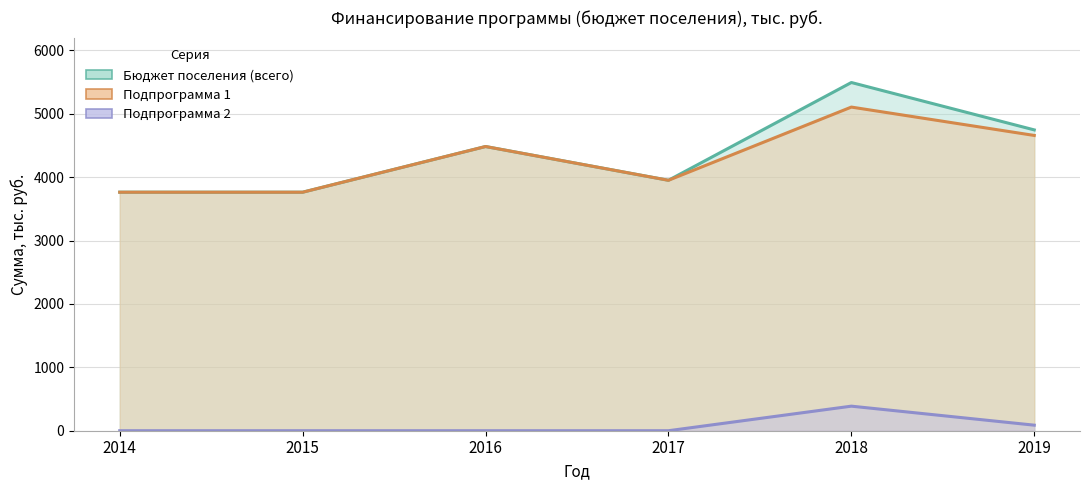

At which category does Бюджет поселения (всего) reach its first local valley?

2015